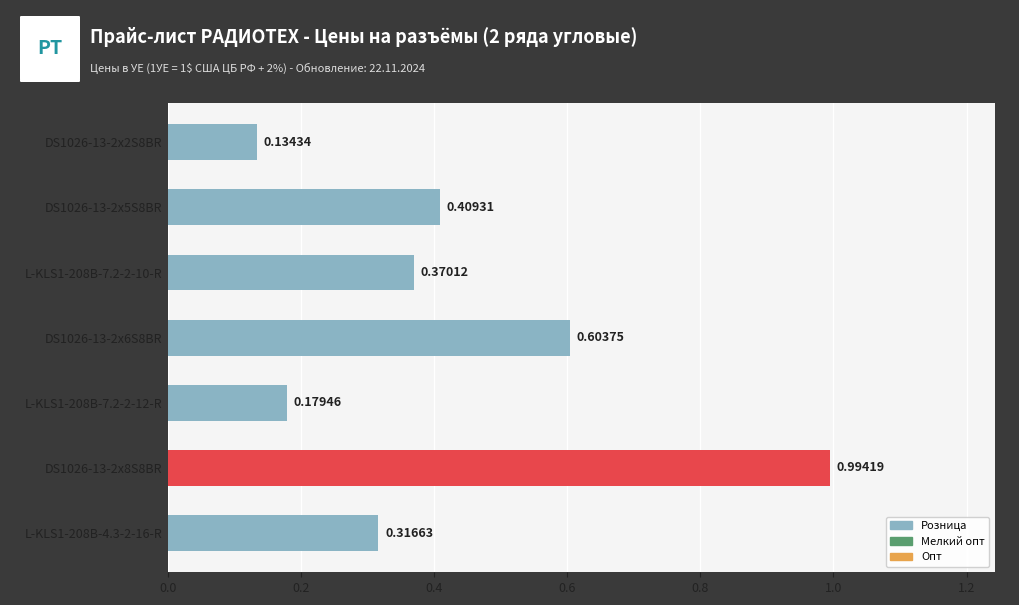

Does the chart contain any negative values?

No